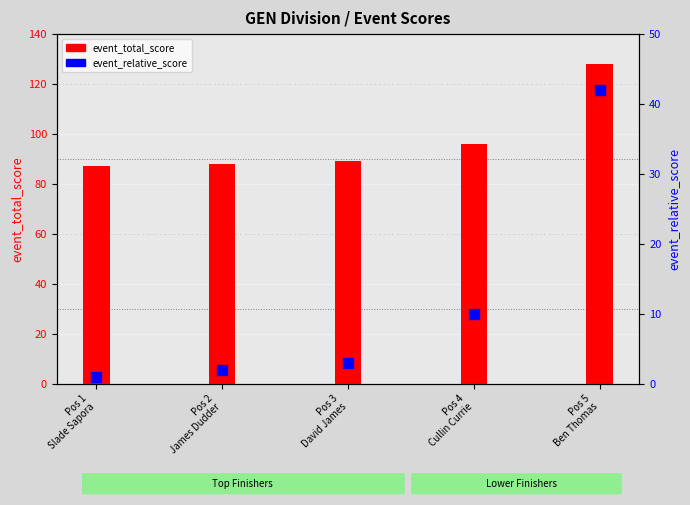

Is the value of event_relative_score at Pos 1
Slade Sapora greater than the value of event_total_score at Pos 2
James Dudder?

No